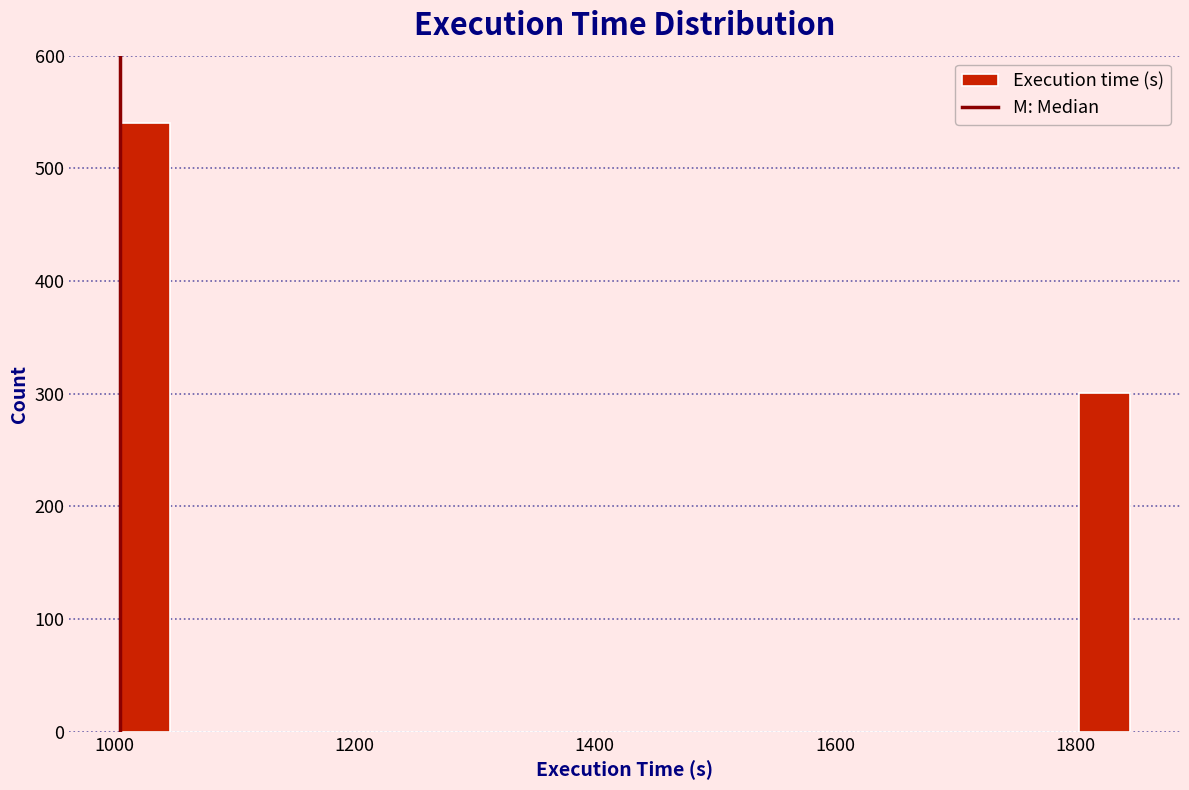

Read against the x-axis, roughly where is the centre of the tallest bar?

1020